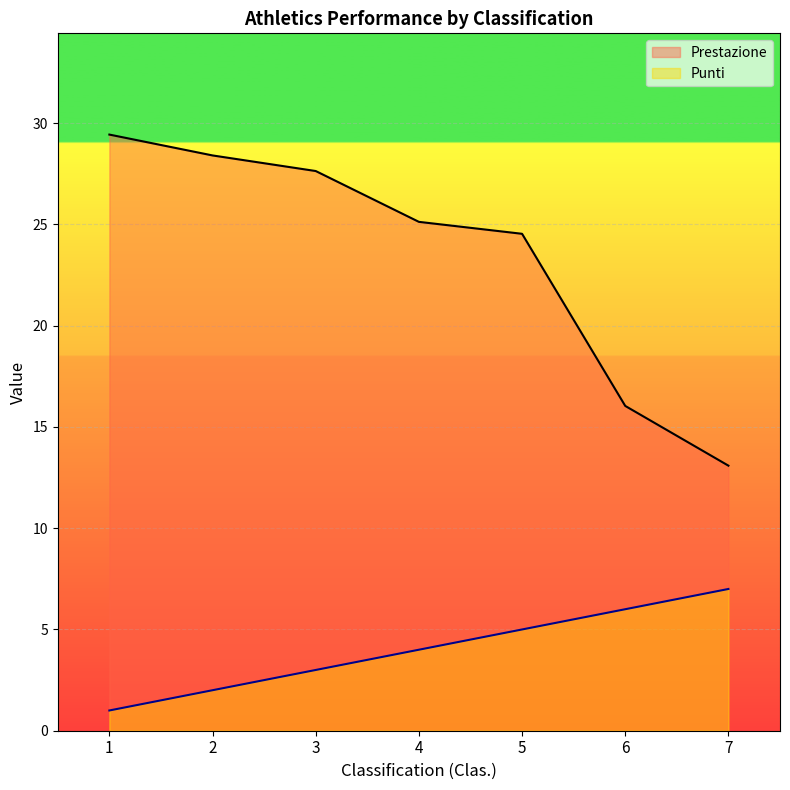

What are all the series names shown in the legend?

Prestazione, Punti